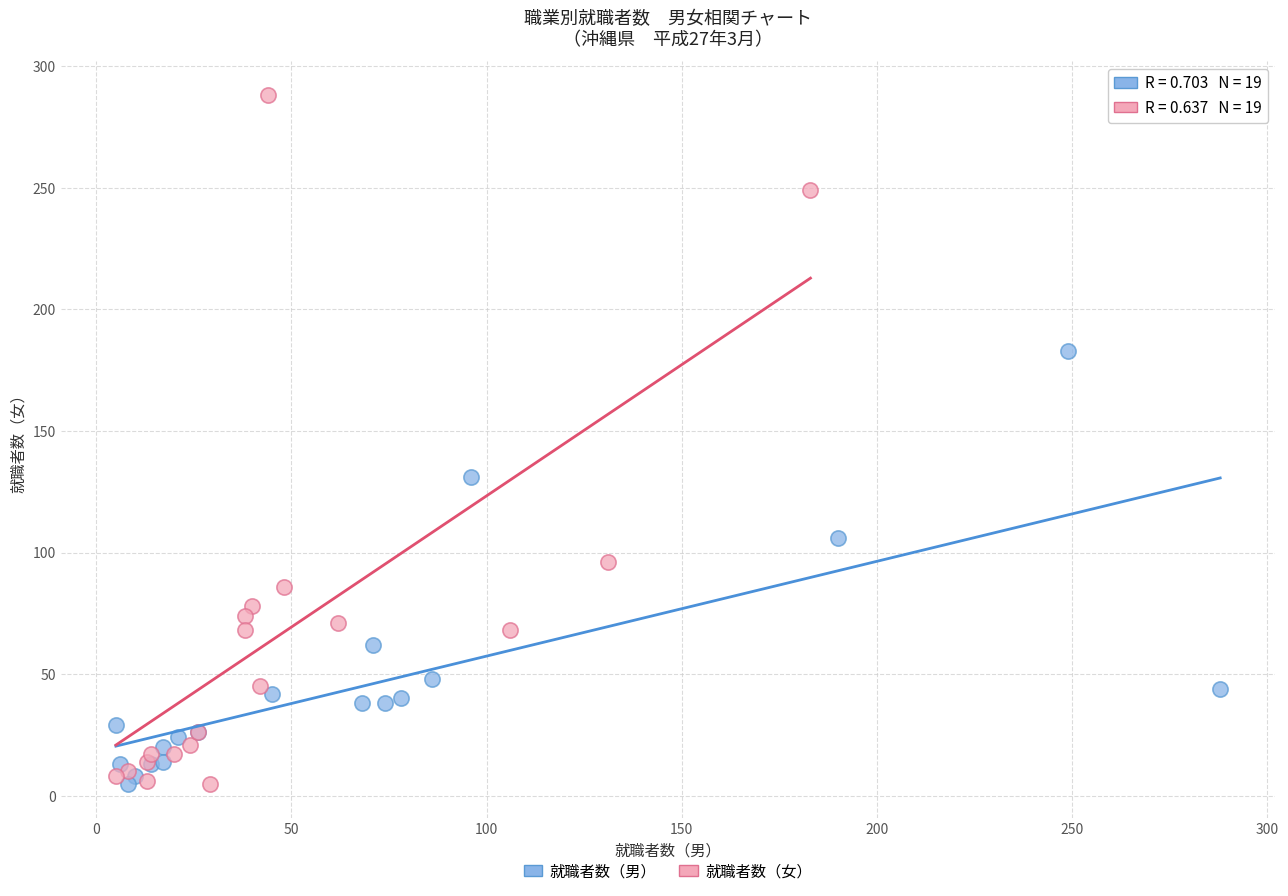

Which series has the widest spread of Y values?

就職者数（女）